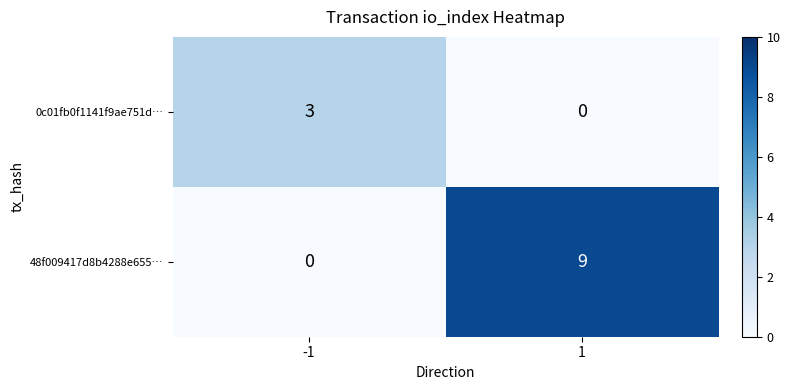

How many distinct data groups are displayed?

2